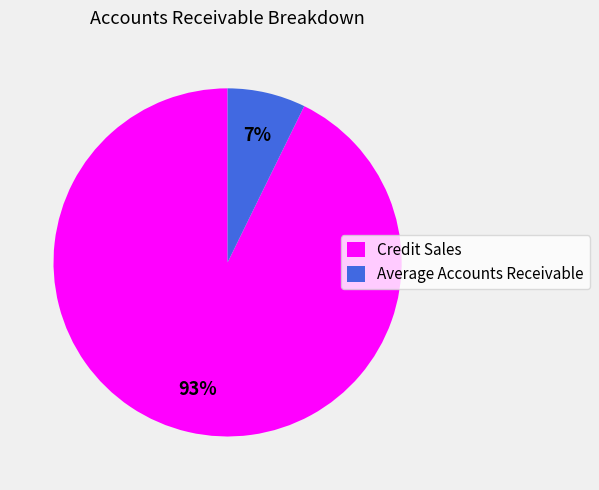

Is it true that Average Accounts Receivable is 7% of the pie?

True